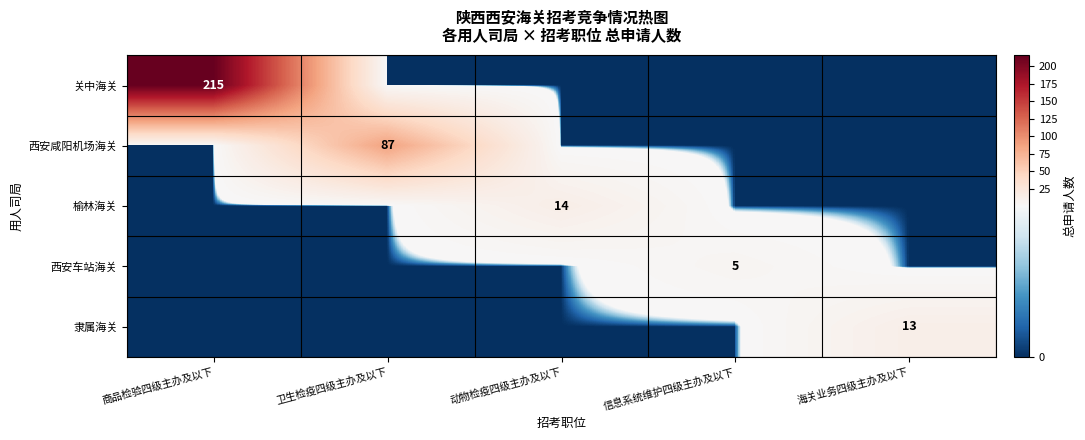

The 西安车站海关 series shows 2 at 海关业务四级主办及以下. True or false?

False